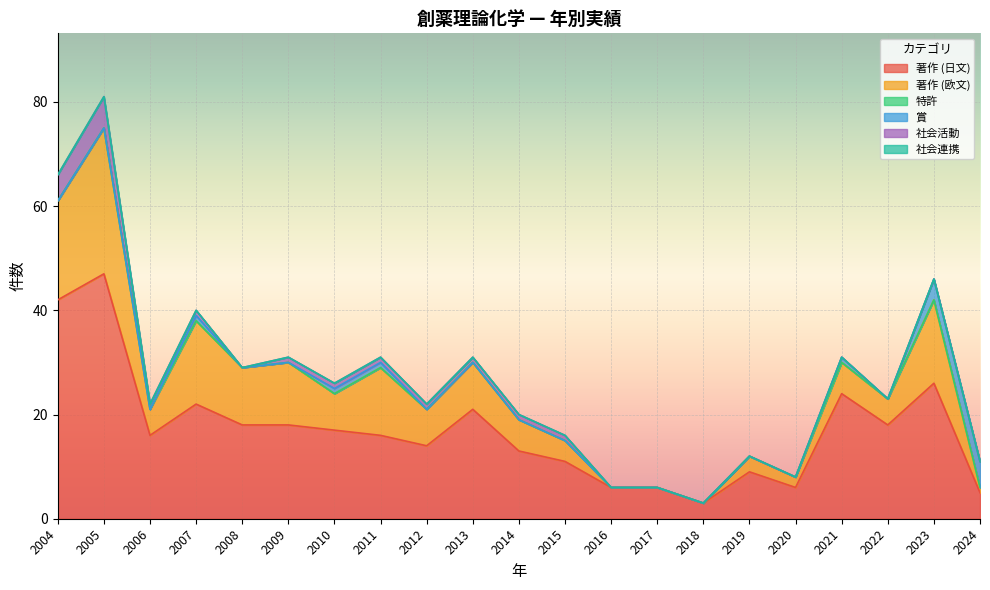

At which label does 著作 (欧文) reach its minimum?

2016